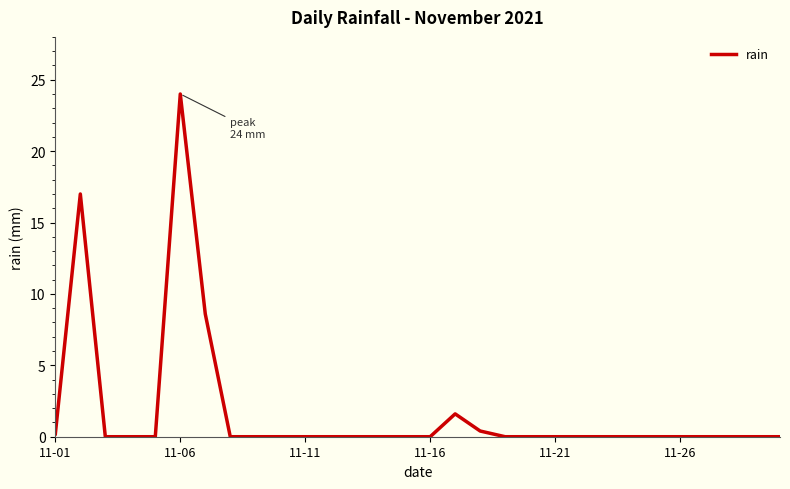

What is the maximum value shown in the chart?

24.0